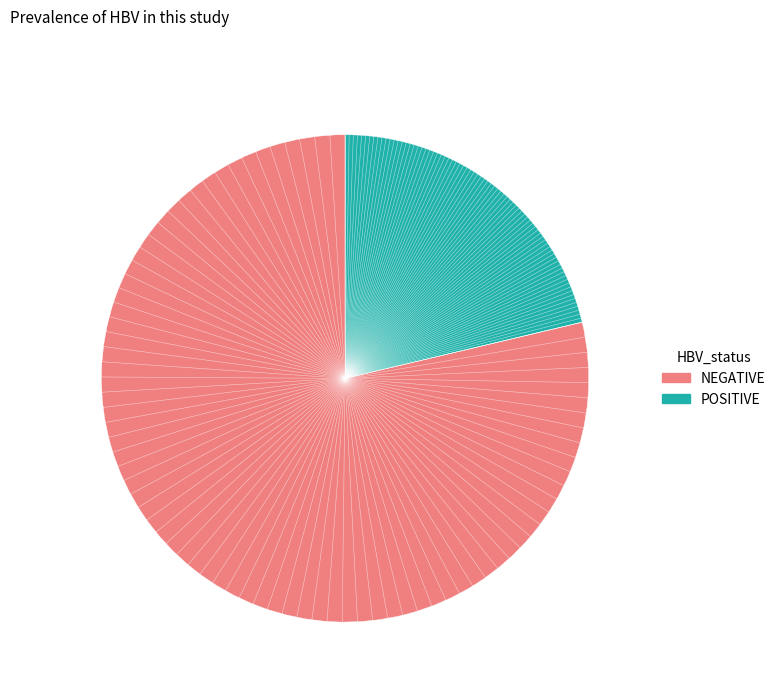

Do NEGATIVE and POSITIVE together represent more than half of the pie?

Yes